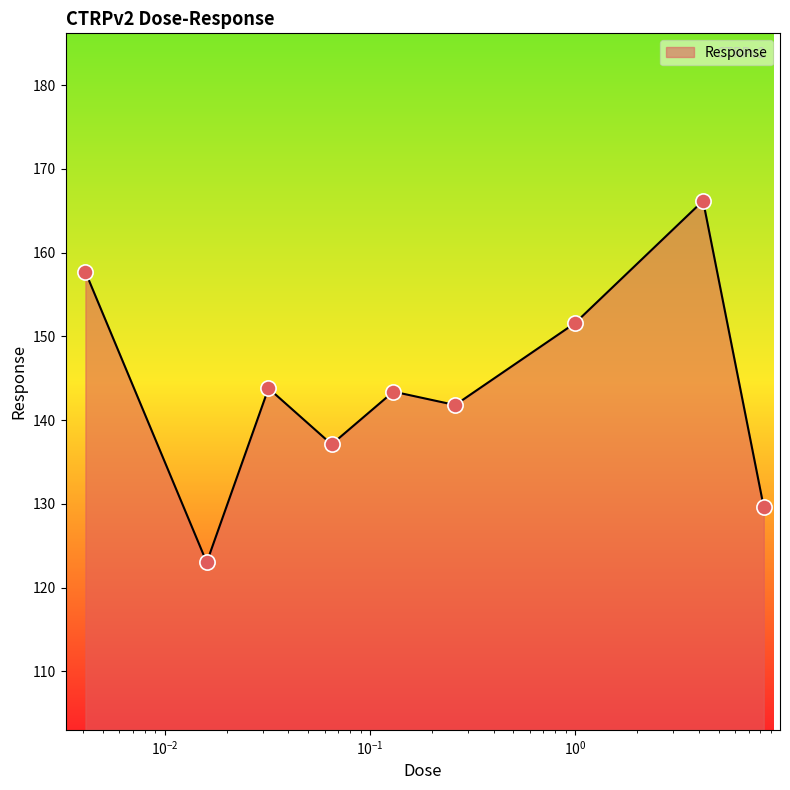

What is the minimum value shown in the chart?

123.0